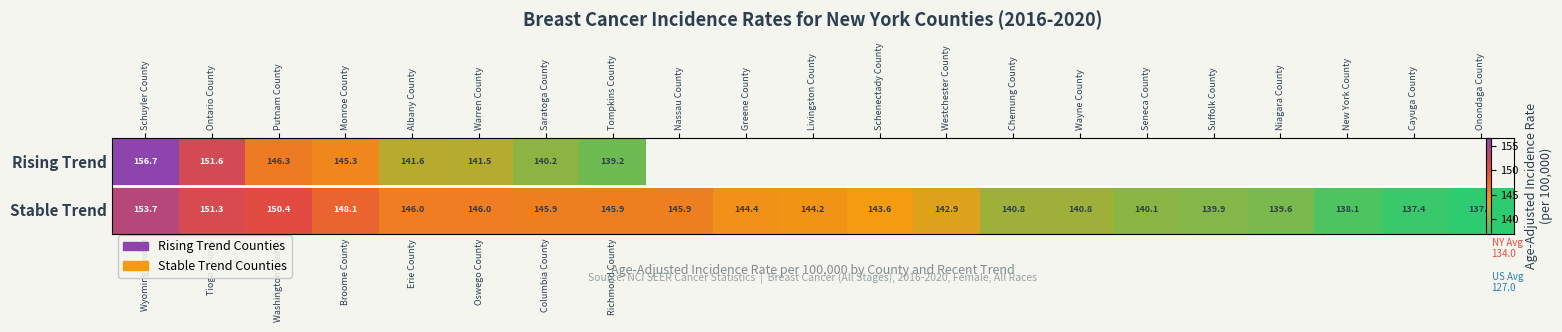

At which label does Stable Trend reach its peak?

Wyoming County